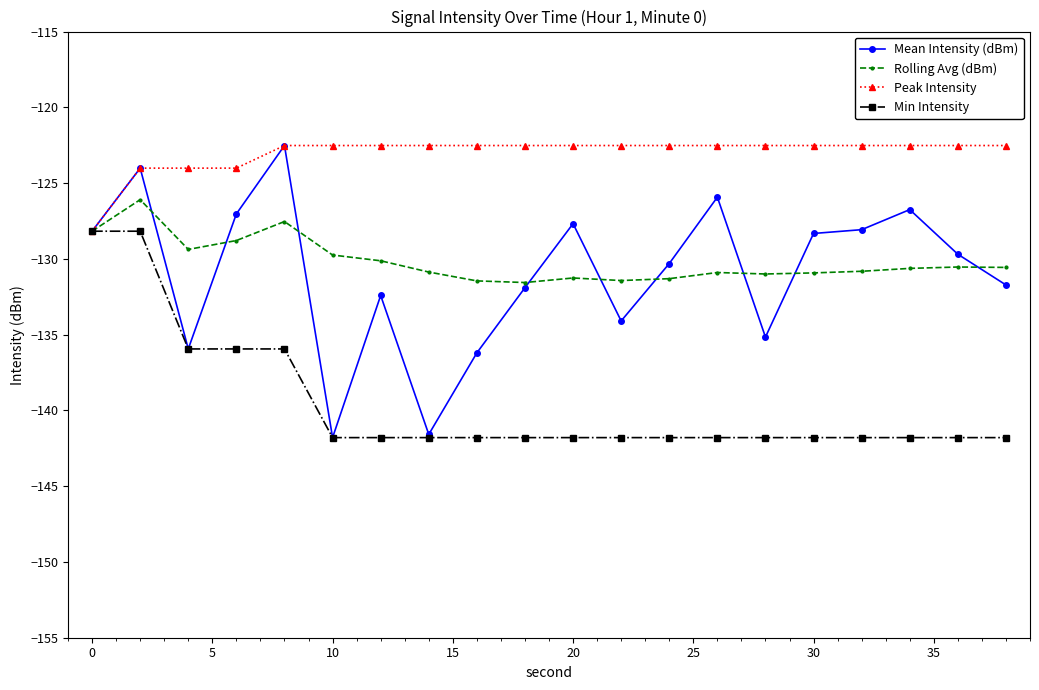

Which series has the largest range (max minus min)?

Mean Intensity (dBm)